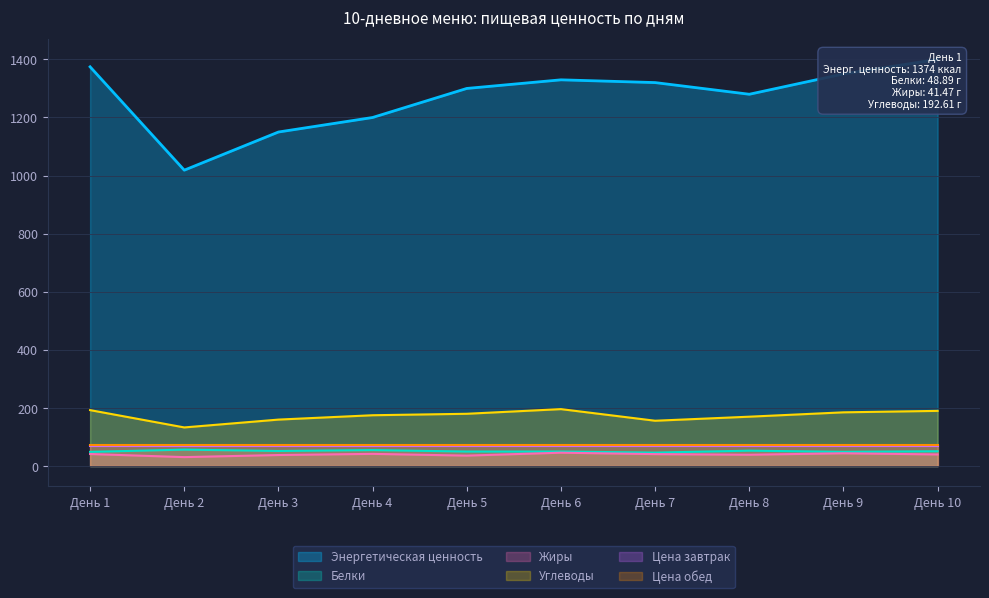

Is it true that Углеводы equals 156.0 at День 7?

True